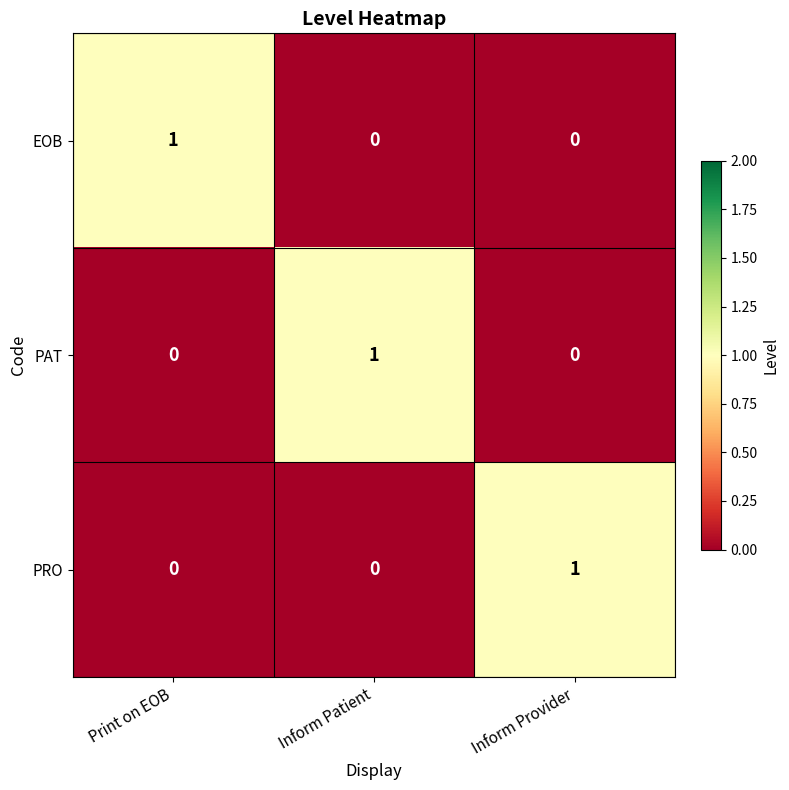

What is the spread (max minus min) of values at Inform Patient?

1